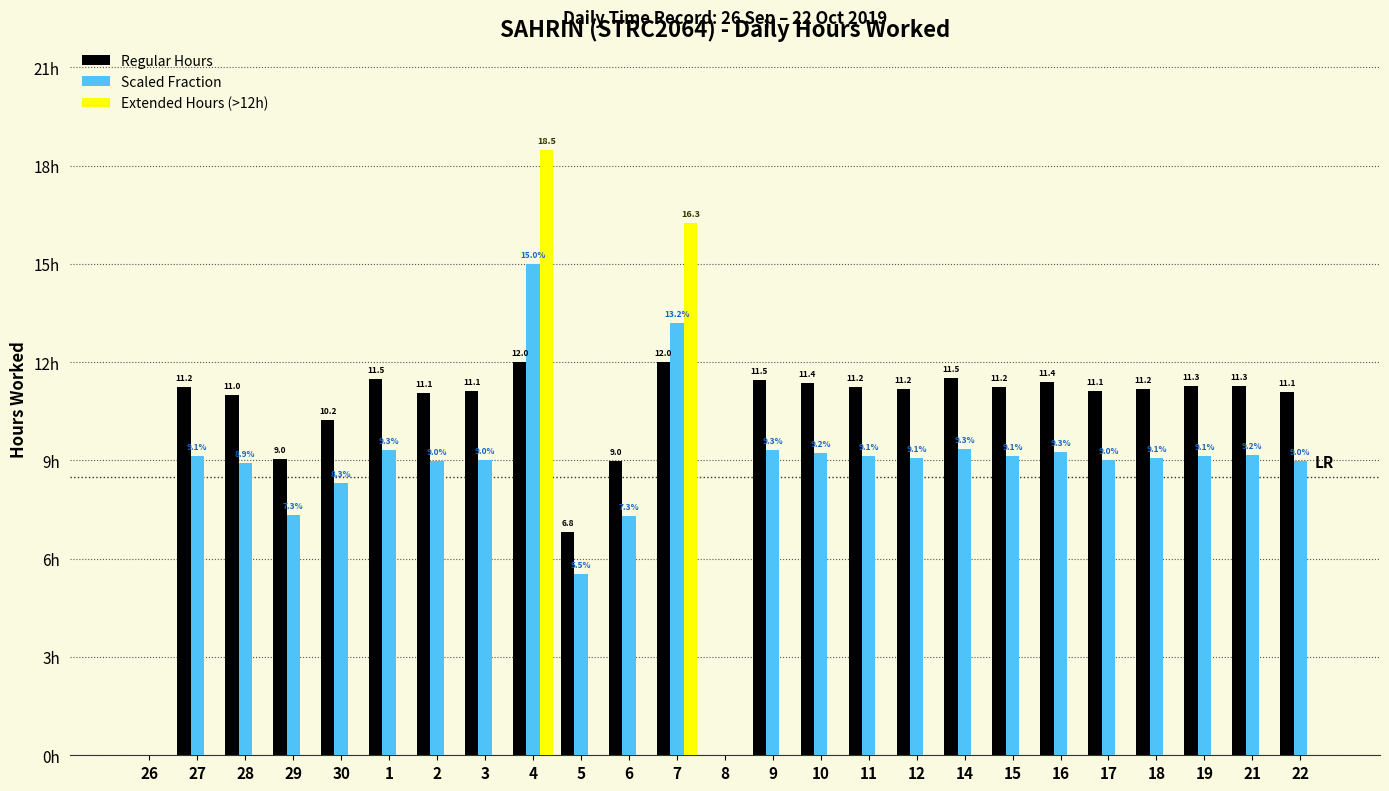

Between 7 and 10, which series saw the biggest shift?

Extended Hours (>12h)